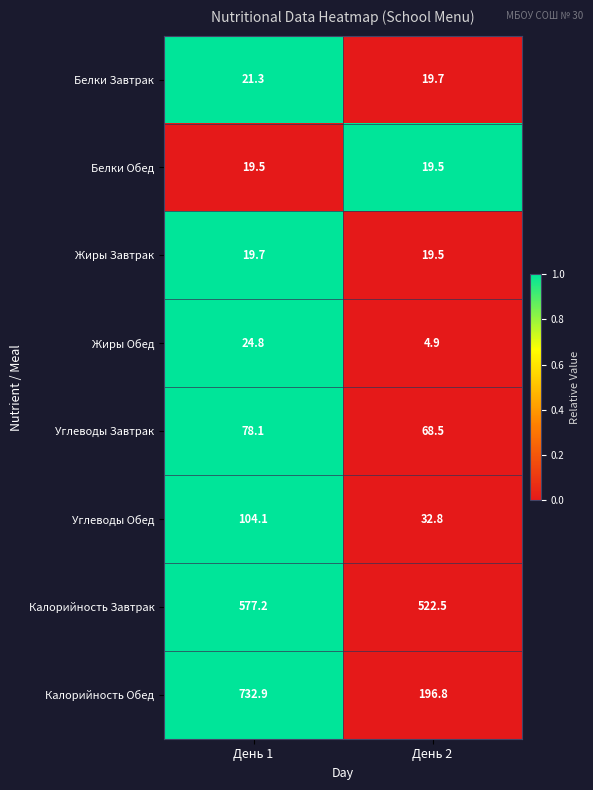

Rank the series by their maximum value, from lowest to highest.

Белки Обед, Жиры Завтрак, Белки Завтрак, Жиры Обед, Углеводы Завтрак, Углеводы Обед, Калорийность Завтрак, Калорийность Обед